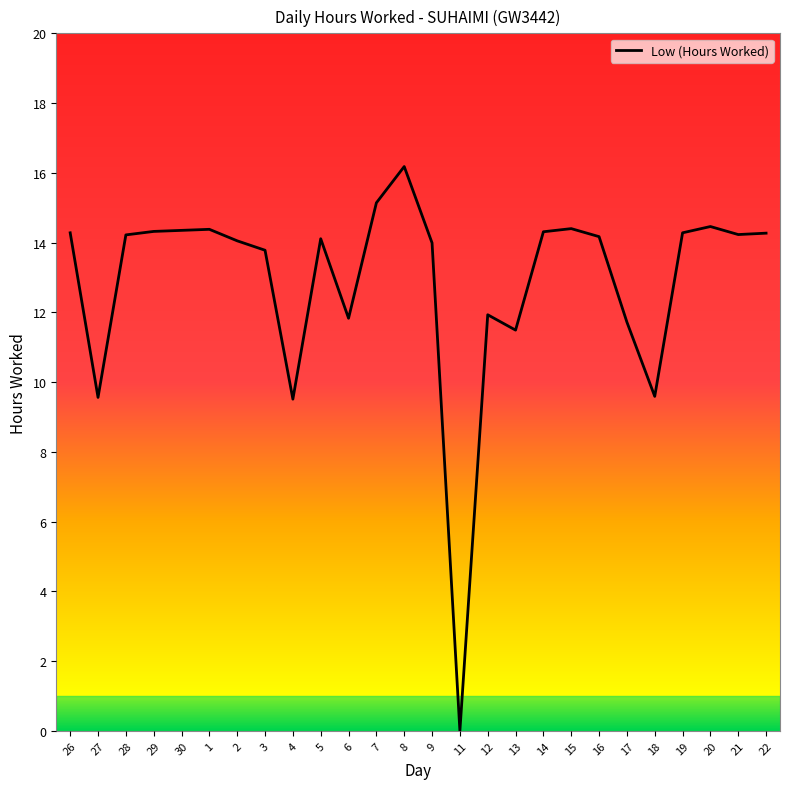

What position from the right is 6?

16